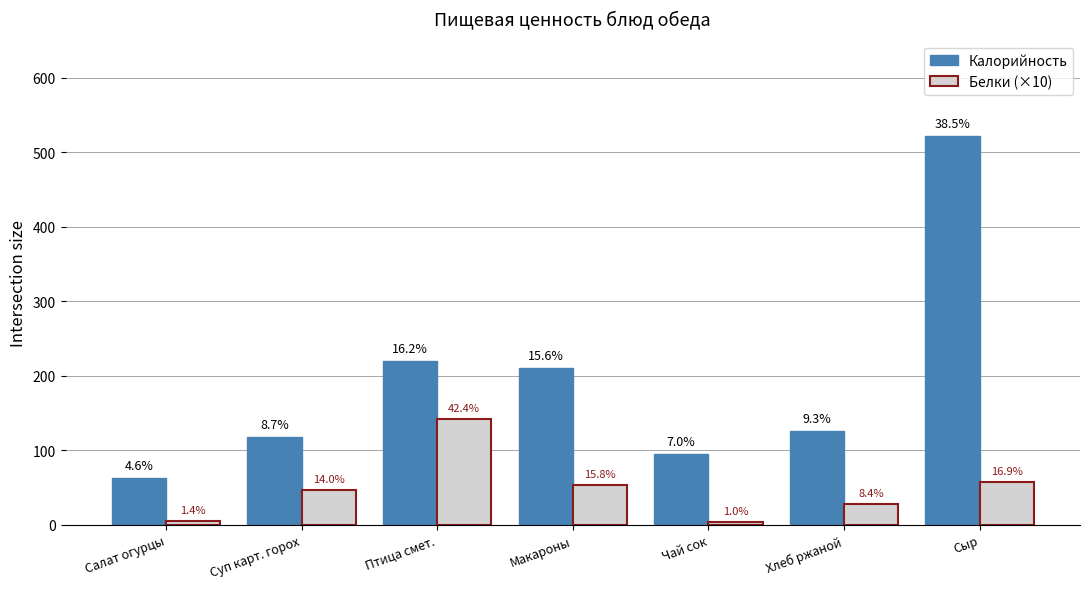

How many groups of bars are there?

7